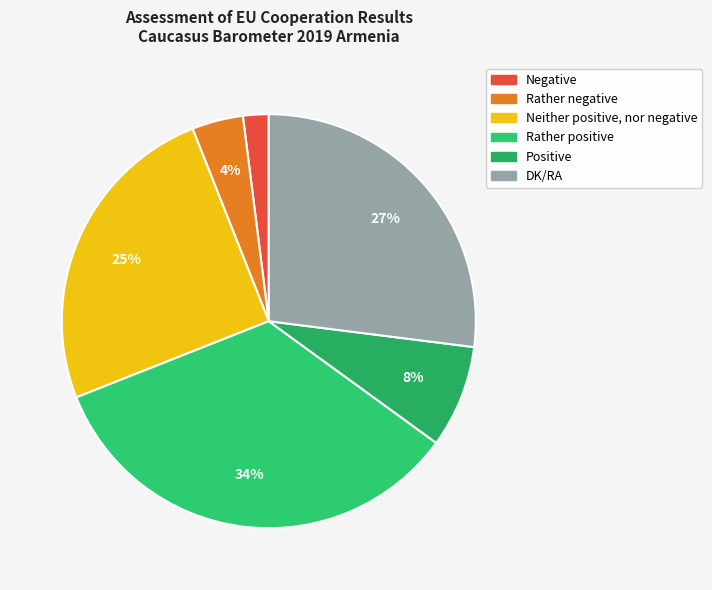

Which category has the biggest portion of the pie?

Rather positive